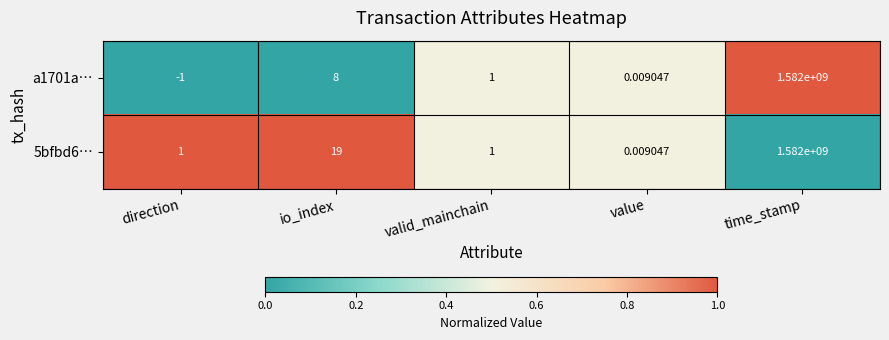

At which category does the chart reach its peak across all series?

time_stamp